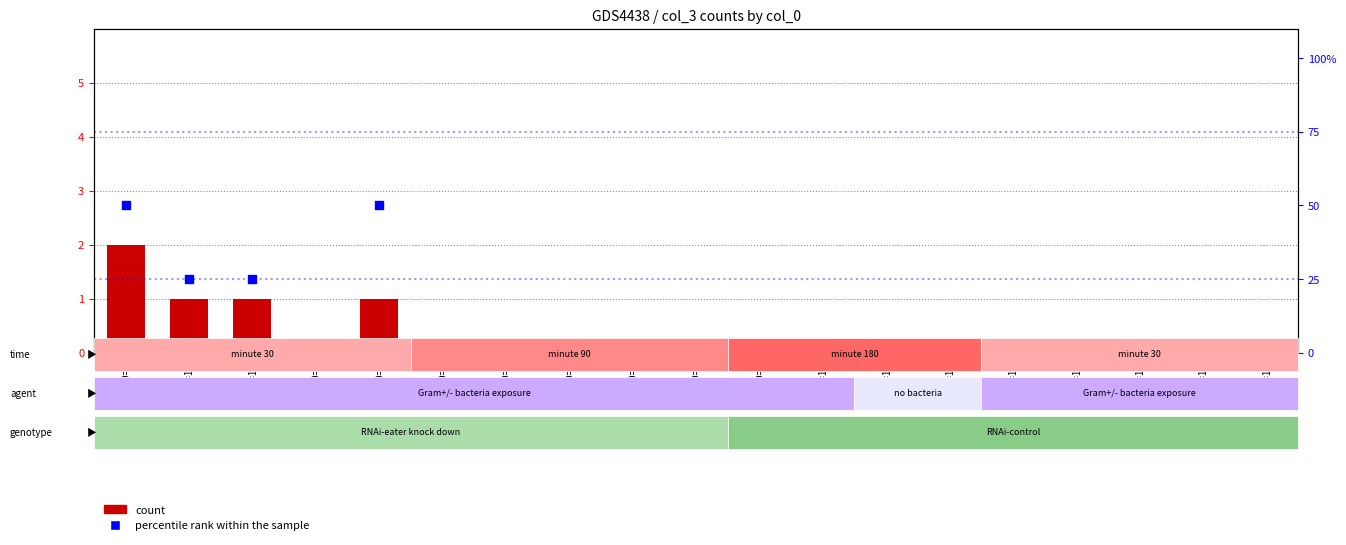

Which series contains the highest Y value?

percentile rank within the sample